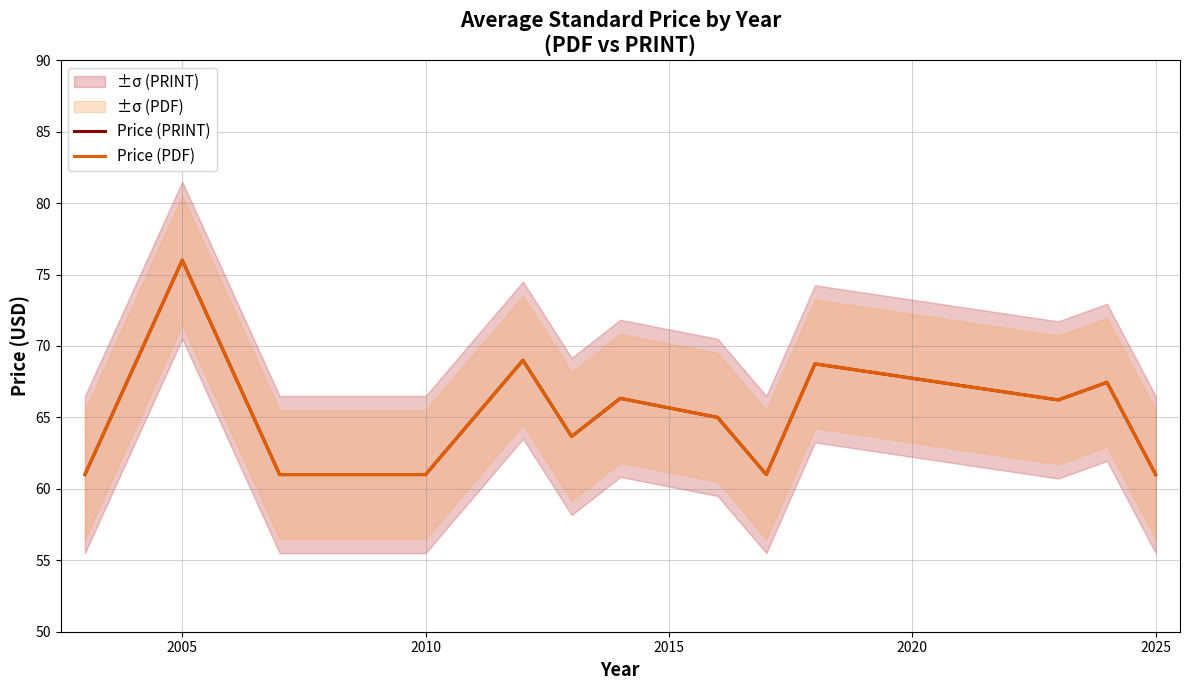

Which label corresponds to the largest value in the chart?

2005